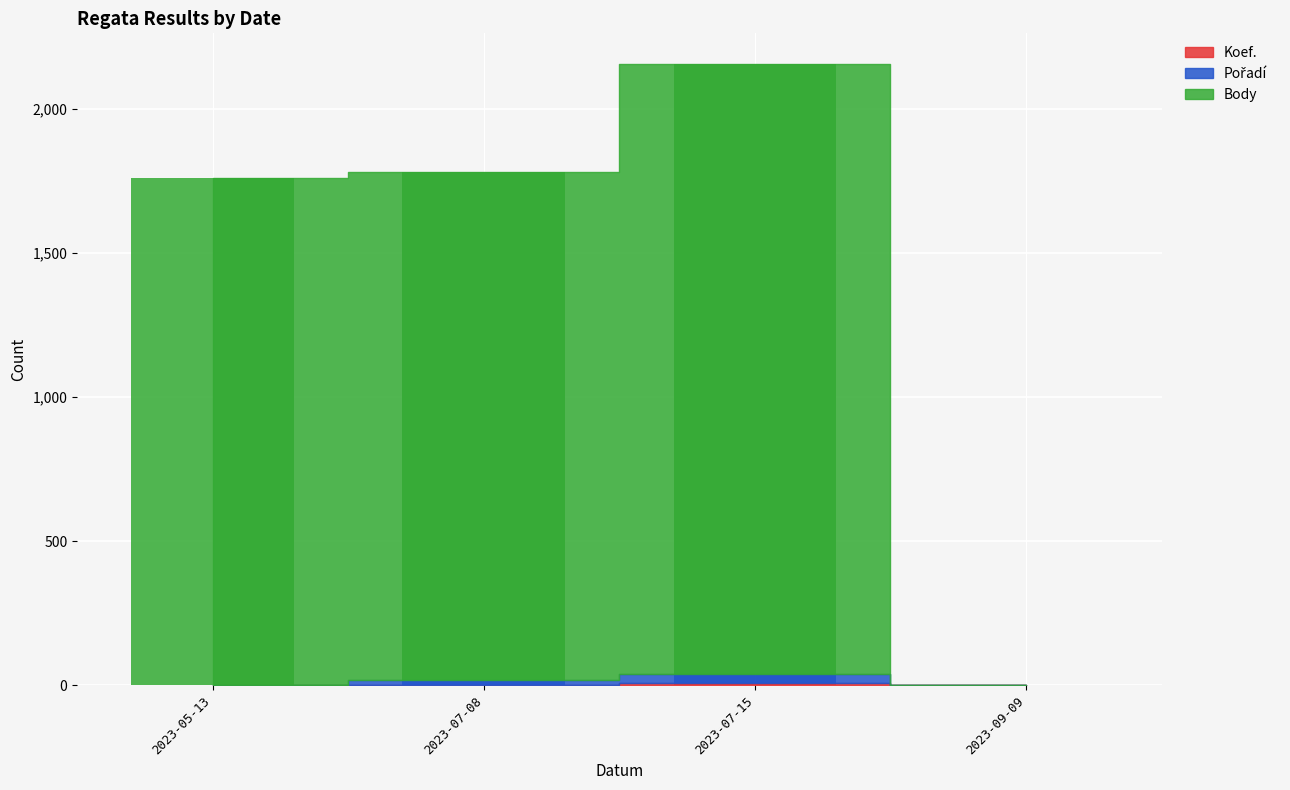

What is the difference between the Pořadí values at 2023-05-13 and 2023-09-09?

1